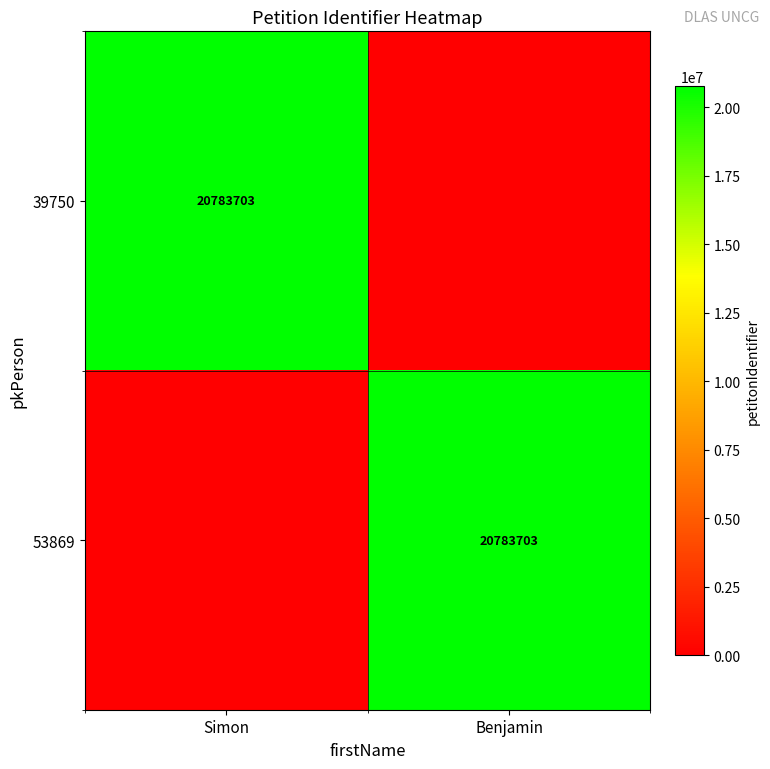

The 39750 series shows 20783703 at Simon. True or false?

True